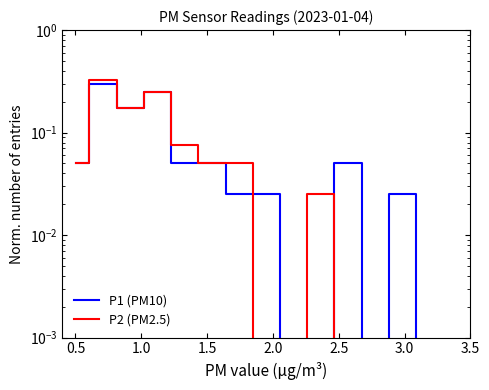

Is it true that P2 (PM2.5) equals 0.2 at 0.5?

False